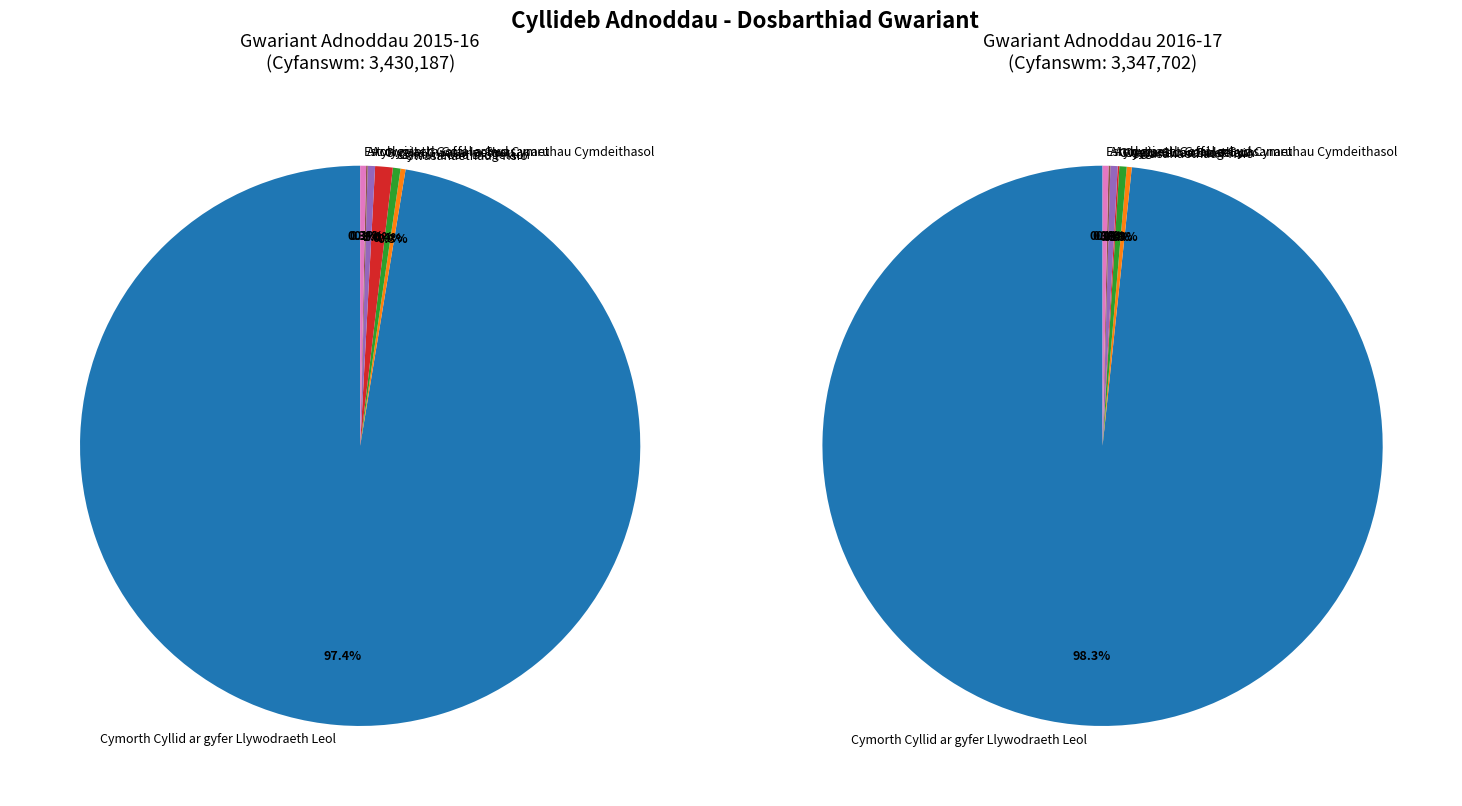

Is there any slice that represents more than half of the pie?

Yes